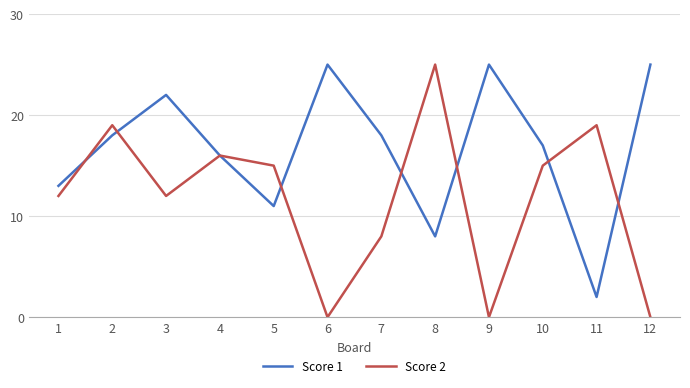

What is the maximum value for Score 1?

25